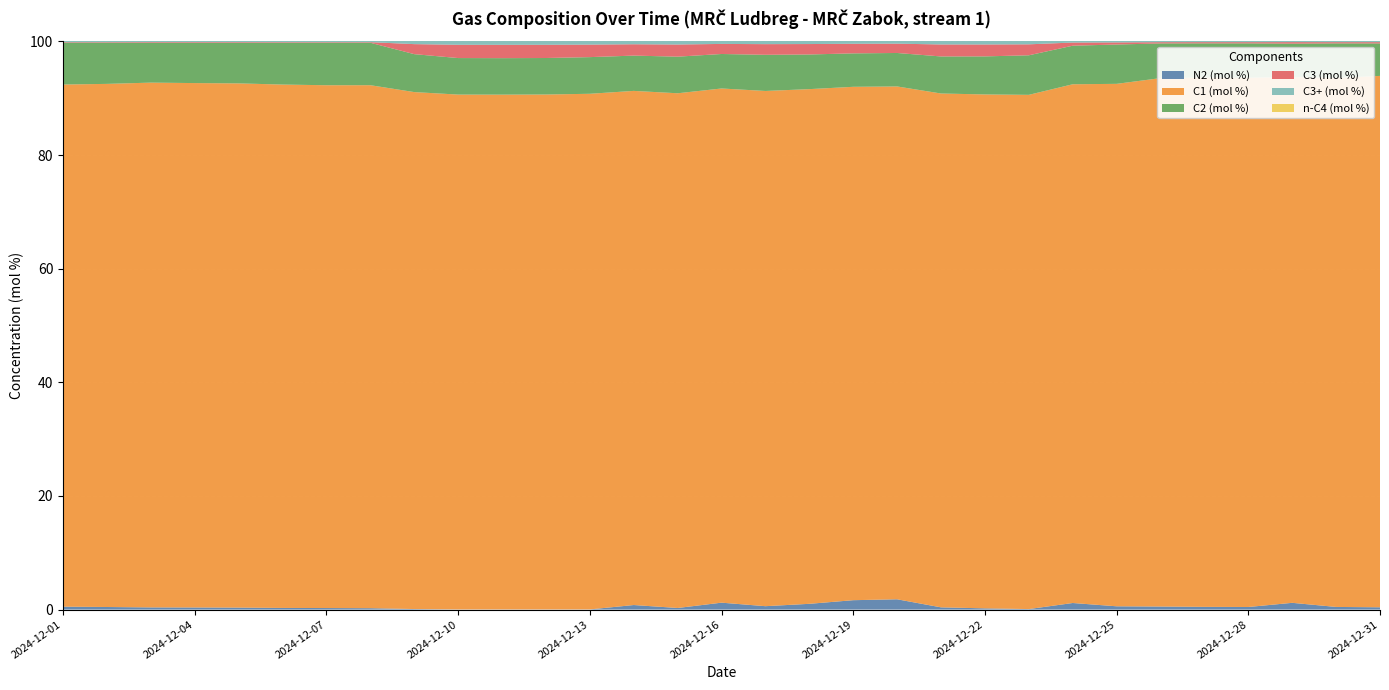

Reading left to right, what are all the values shown in this chart?

N2 (mol %): 2024-12-01=0.5	2024-12-02=0.4	2024-12-03=0.4	2024-12-04=0.4	2024-12-05=0.3	2024-12-06=0.3	2024-12-07=0.3	2024-12-08=0.2	2024-12-09=0.1	2024-12-10=0.0	2024-12-11=0.0	2024-12-12=0.0	2024-12-13=0.0	2024-12-14=0.8	2024-12-15=0.3	2024-12-16=1.2	2024-12-17=0.6	2024-12-18=1.0	2024-12-19=1.6	2024-12-20=1.8	2024-12-21=0.4	2024-12-22=0.2	2024-12-23=0.1	2024-12-24=1.2	2024-12-25=0.6	2024-12-26=0.5	2024-12-27=0.5	2024-12-28=0.4	2024-12-29=1.2	2024-12-30=0.5	2024-12-31=0.4
C1 (mol %): 2024-12-01=91.9	2024-12-02=92.1	2024-12-03=92.4	2024-12-04=92.3	2024-12-05=92.3	2024-12-06=92.1	2024-12-07=92.0	2024-12-08=92.1	2024-12-09=91.0	2024-12-10=90.6	2024-12-11=90.6	2024-12-12=90.6	2024-12-13=90.8	2024-12-14=90.5	2024-12-15=90.6	2024-12-16=90.5	2024-12-17=90.7	2024-12-18=90.6	2024-12-19=90.4	2024-12-20=90.3	2024-12-21=90.5	2024-12-22=90.5	2024-12-23=90.5	2024-12-24=91.3	2024-12-25=92.0	2024-12-26=93.0	2024-12-27=93.2	2024-12-28=93.2	2024-12-29=92.6	2024-12-30=93.1	2024-12-31=93.5
C2 (mol %): 2024-12-01=7.4	2024-12-02=7.3	2024-12-03=7.0	2024-12-04=7.1	2024-12-05=7.1	2024-12-06=7.4	2024-12-07=7.5	2024-12-08=7.5	2024-12-09=6.7	2024-12-10=6.4	2024-12-11=6.4	2024-12-12=6.4	2024-12-13=6.5	2024-12-14=6.2	2024-12-15=6.4	2024-12-16=6.1	2024-12-17=6.4	2024-12-18=6.1	2024-12-19=5.9	2024-12-20=5.9	2024-12-21=6.5	2024-12-22=6.7	2024-12-23=7.0	2024-12-24=6.8	2024-12-25=6.9	2024-12-26=6.1	2024-12-27=6.0	2024-12-28=6.0	2024-12-29=5.9	2024-12-30=6.1	2024-12-31=5.7
C3 (mol %): 2024-12-01=0.1	2024-12-02=0.1	2024-12-03=0.1	2024-12-04=0.1	2024-12-05=0.1	2024-12-06=0.1	2024-12-07=0.1	2024-12-08=0.1	2024-12-09=1.8	2024-12-10=2.3	2024-12-11=2.3	2024-12-12=2.3	2024-12-13=2.2	2024-12-14=2.0	2024-12-15=2.1	2024-12-16=1.8	2024-12-17=1.9	2024-12-18=1.8	2024-12-19=1.7	2024-12-20=1.6	2024-12-21=2.1	2024-12-22=2.1	2024-12-23=1.9	2024-12-24=0.6	2024-12-25=0.4	2024-12-26=0.2	2024-12-27=0.2	2024-12-28=0.2	2024-12-29=0.3	2024-12-30=0.2	2024-12-31=0.2
C3+ (mol %): 2024-12-01=0.2	2024-12-02=0.2	2024-12-03=0.2	2024-12-04=0.2	2024-12-05=0.2	2024-12-06=0.2	2024-12-07=0.2	2024-12-08=0.2	2024-12-09=2.2	2024-12-10=2.9	2024-12-11=2.9	2024-12-12=2.9	2024-12-13=2.8	2024-12-14=2.5	2024-12-15=2.7	2024-12-16=2.2	2024-12-17=2.3	2024-12-18=2.3	2024-12-19=2.1	2024-12-20=2.0	2024-12-21=2.6	2024-12-22=2.6	2024-12-23=2.4	2024-12-24=0.7	2024-12-25=0.5	2024-12-26=0.3	2024-12-27=0.3	2024-12-28=0.3	2024-12-29=0.4	2024-12-30=0.3	2024-12-31=0.3
n-C4 (mol %): 2024-12-01=0.1	2024-12-02=0.1	2024-12-03=0.1	2024-12-04=0.1	2024-12-05=0.1	2024-12-06=0.1	2024-12-07=0.1	2024-12-08=0.1	2024-12-09=0.2	2024-12-10=0.2	2024-12-11=0.2	2024-12-12=0.2	2024-12-13=0.2	2024-12-14=0.2	2024-12-15=0.2	2024-12-16=0.2	2024-12-17=0.2	2024-12-18=0.2	2024-12-19=0.2	2024-12-20=0.2	2024-12-21=0.2	2024-12-22=0.2	2024-12-23=0.2	2024-12-24=0.1	2024-12-25=0.1	2024-12-26=0.1	2024-12-27=0.1	2024-12-28=0.1	2024-12-29=0.1	2024-12-30=0.1	2024-12-31=0.1